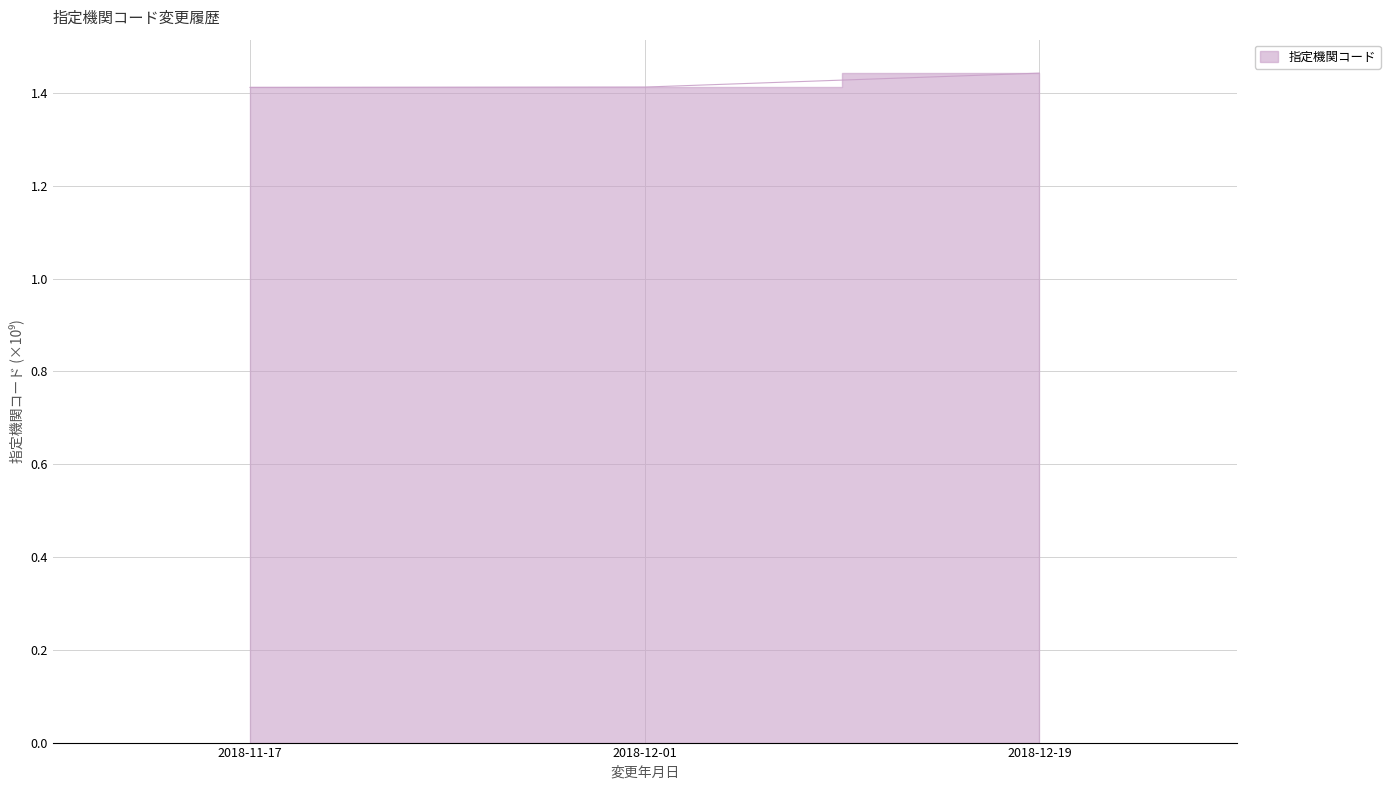

Is it true that the value at 2018-11-17 is 1.4?

True